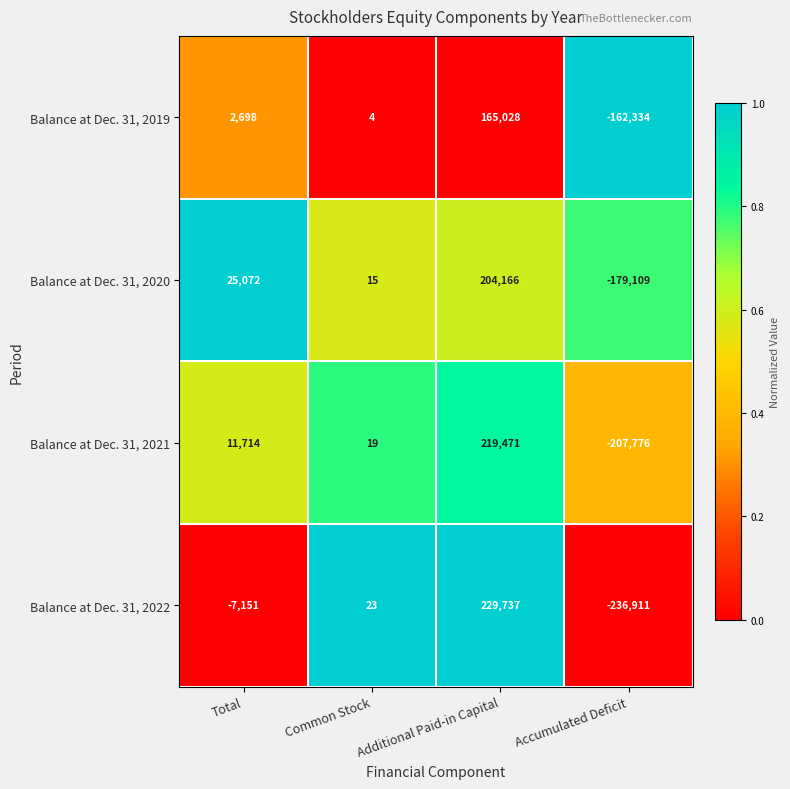

What is the difference between the maximum and second lowest values in the Balance at Dec. 31, 2020 series?

204151